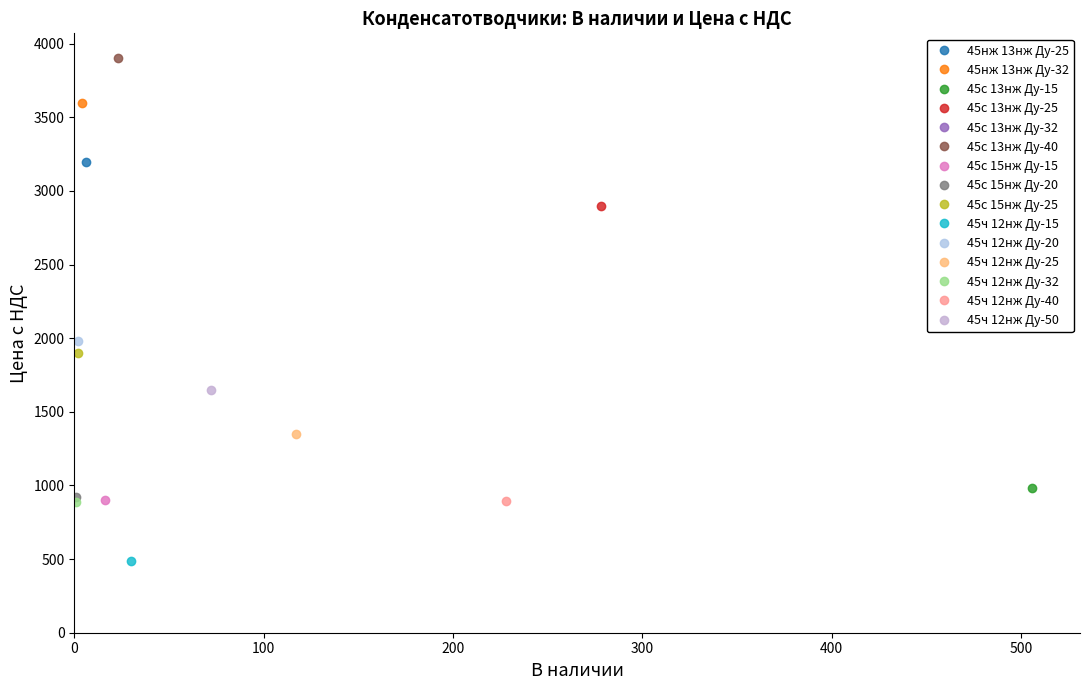

Rank the series at 45ч 12нж Ду-15 from lowest to highest value.

В наличии, Цена с НДС